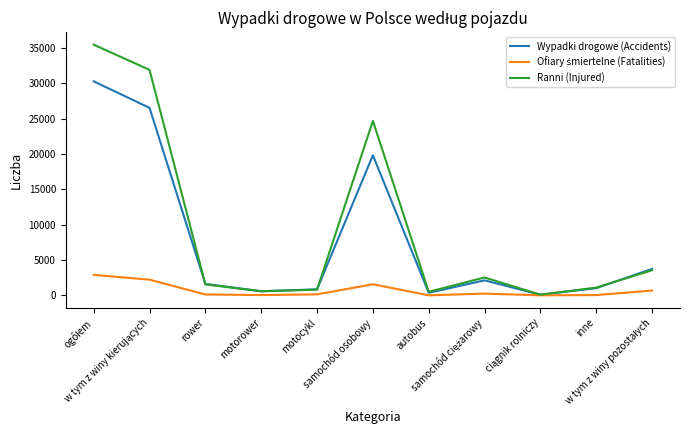

What is the maximum value shown in the chart?

35477